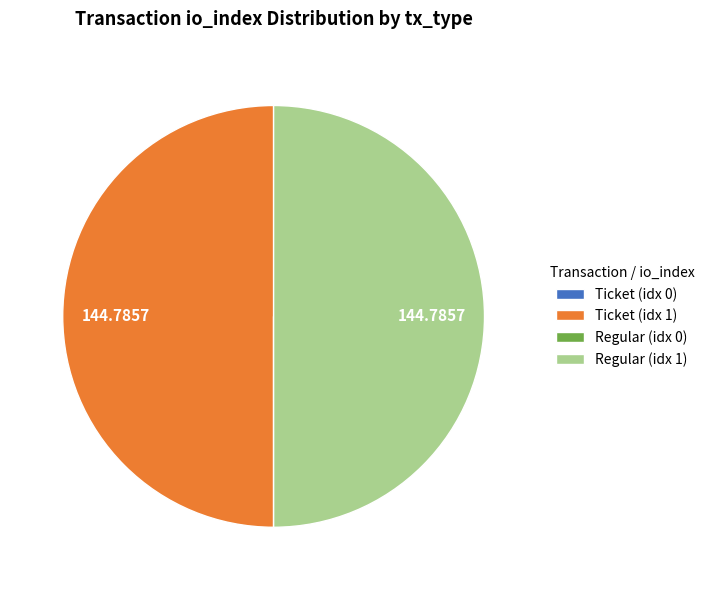

What is the ratio of the value at Regular (idx 1) to the value at Ticket (idx 1)?

1.0